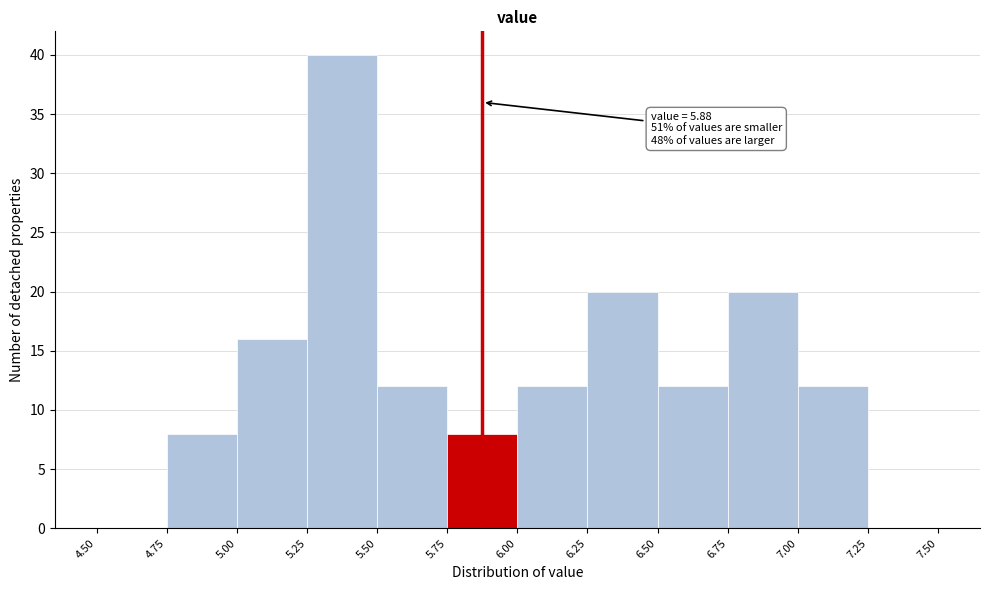

Which range on the x-axis has the tallest bar?

5.25 to 5.50